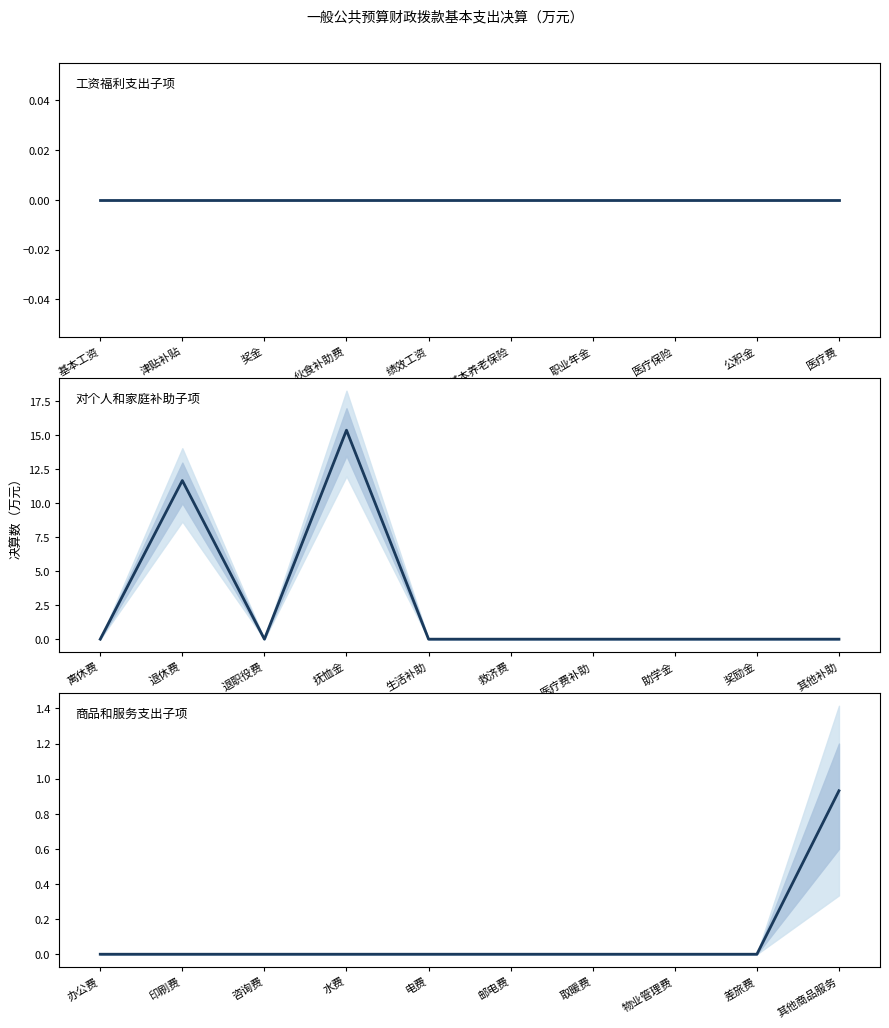

How many values in the 对个人和家庭补助子项 series exceed 0?

2